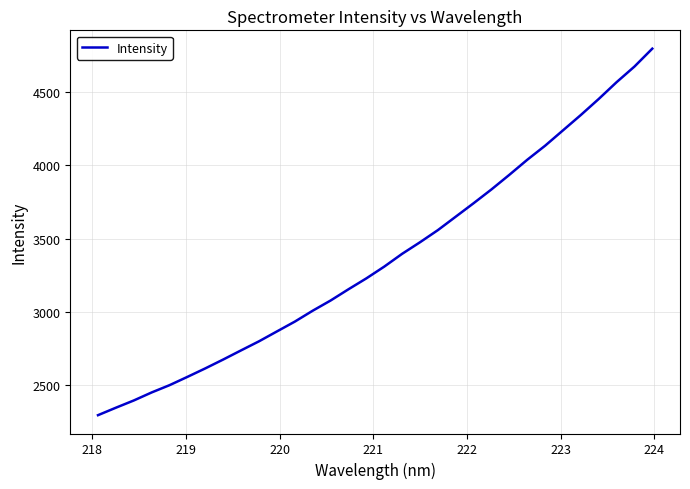

What is the minimum value shown in the chart?

2294.8